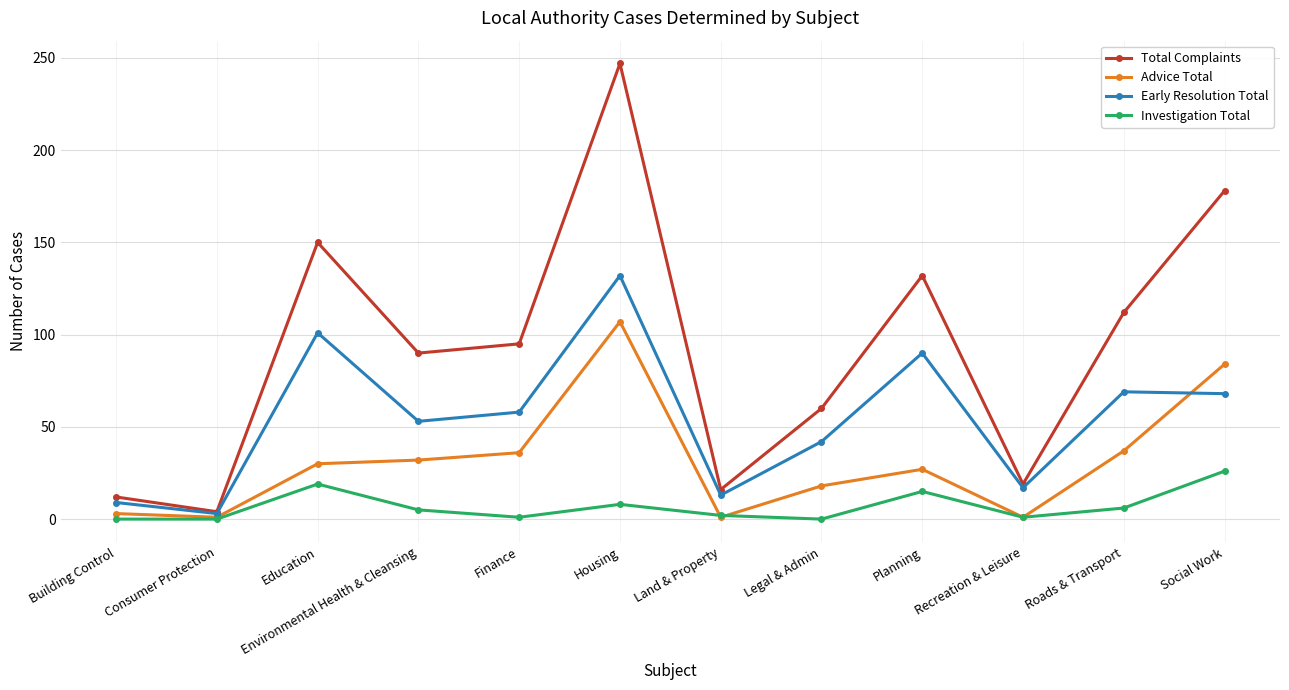

What is the label of the 10th point from the left?

Recreation & Leisure